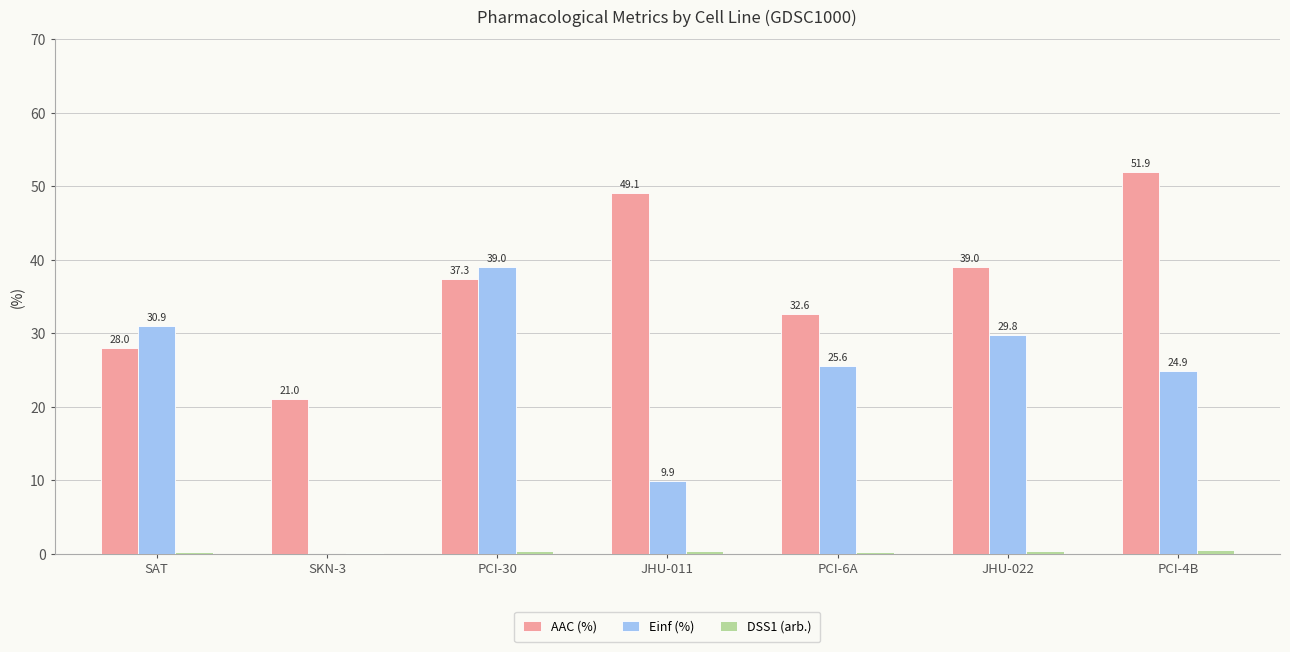

Where is Einf (%) nearest to the value 19?

PCI-4B